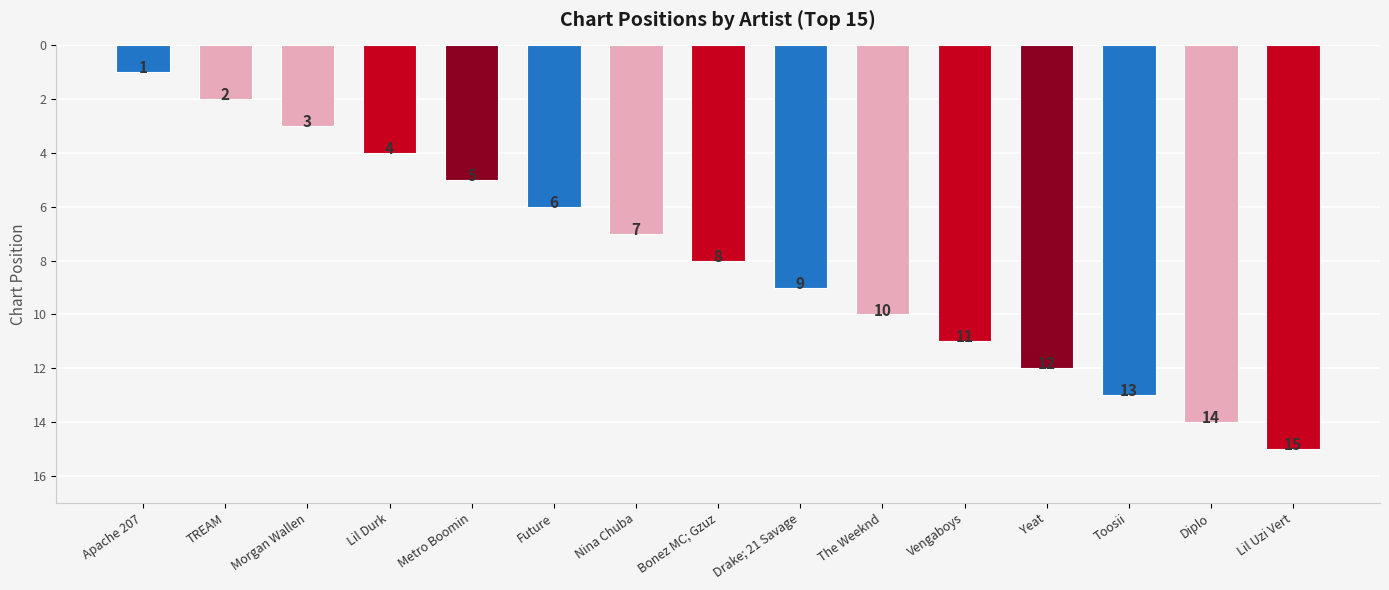

Reading left to right, extract all data points from this chart.

Apache 207=1	TREAM=2	Morgan Wallen=3	Lil Durk=4	Metro Boomin=5	Future=6	Nina Chuba=7	Bonez MC; Gzuz=8	Drake; 21 Savage=9	The Weeknd=10	Vengaboys=11	Yeat=12	Toosii=13	Diplo=14	Lil Uzi Vert=15